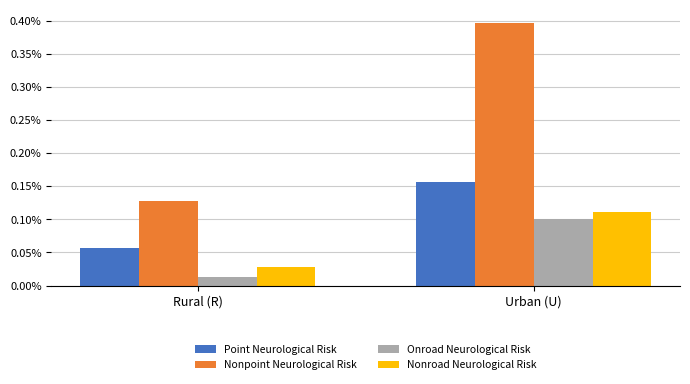

Which label corresponds to the smallest value in the chart?

Rural (R)